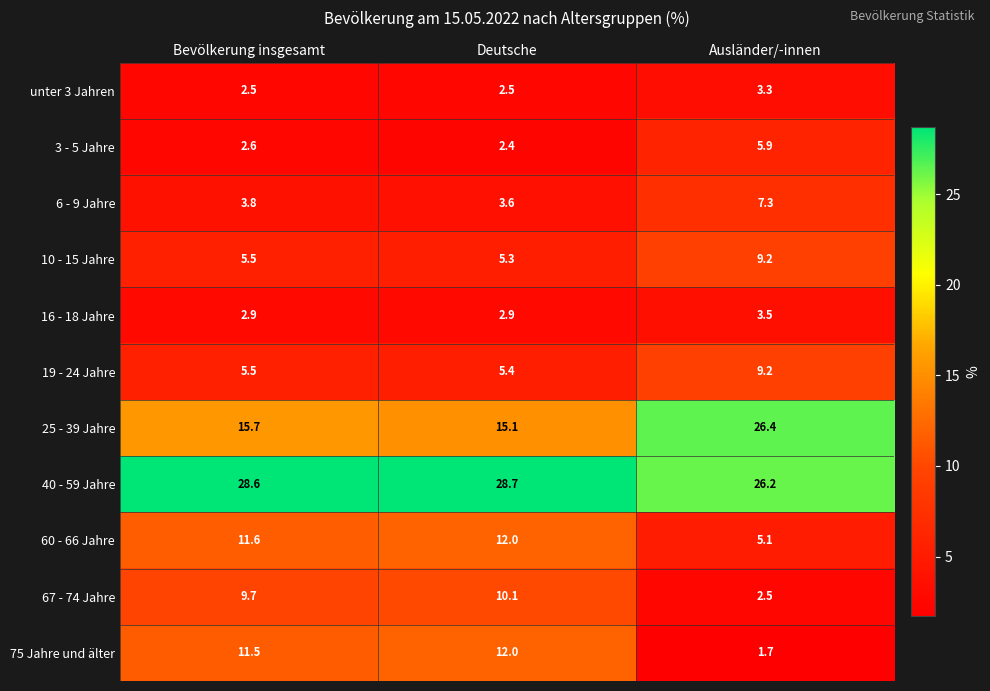

The value of 16 - 18 Jahre at Deutsche is 2.9. True or false?

True